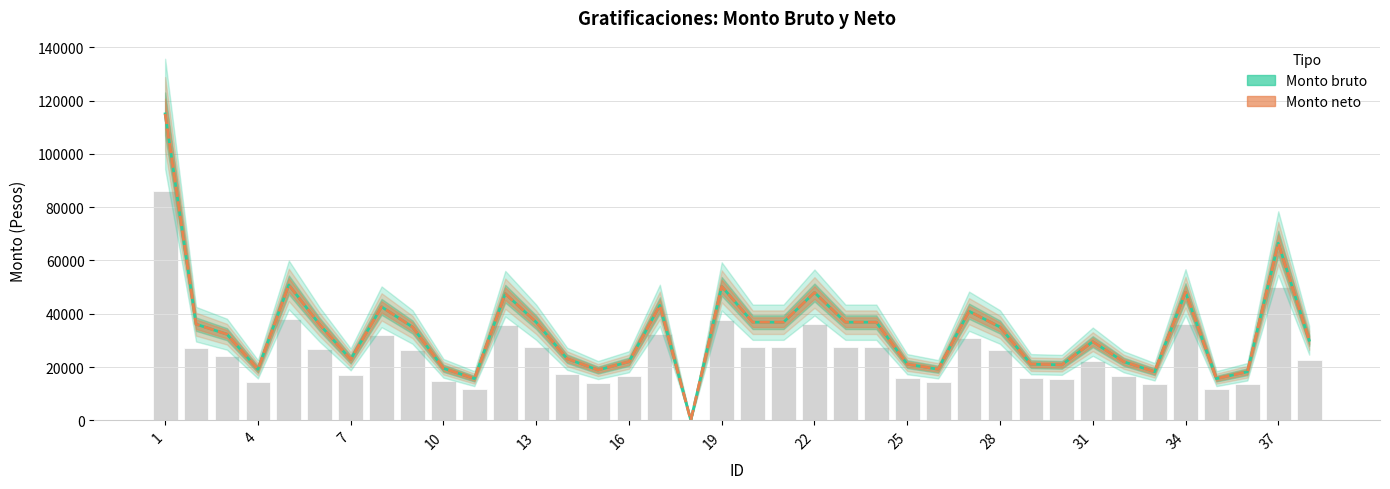

Rank the series by their maximum value, from highest to lowest.

Monto bruto, Monto neto